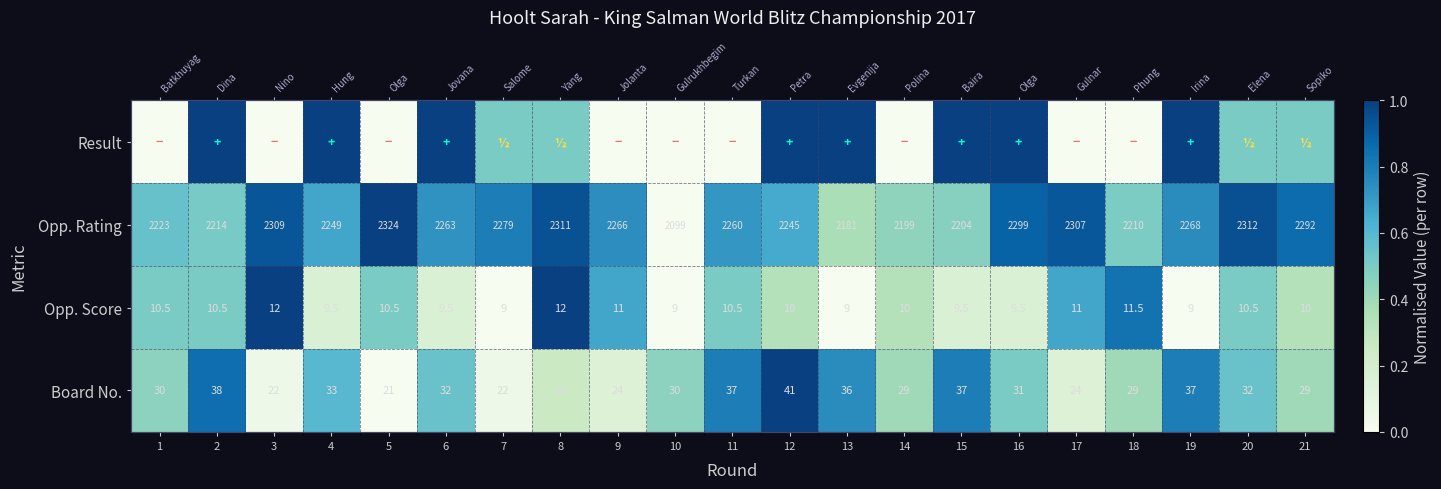

True or false: Opp. Rating has a value of 0.7 at 6.

True